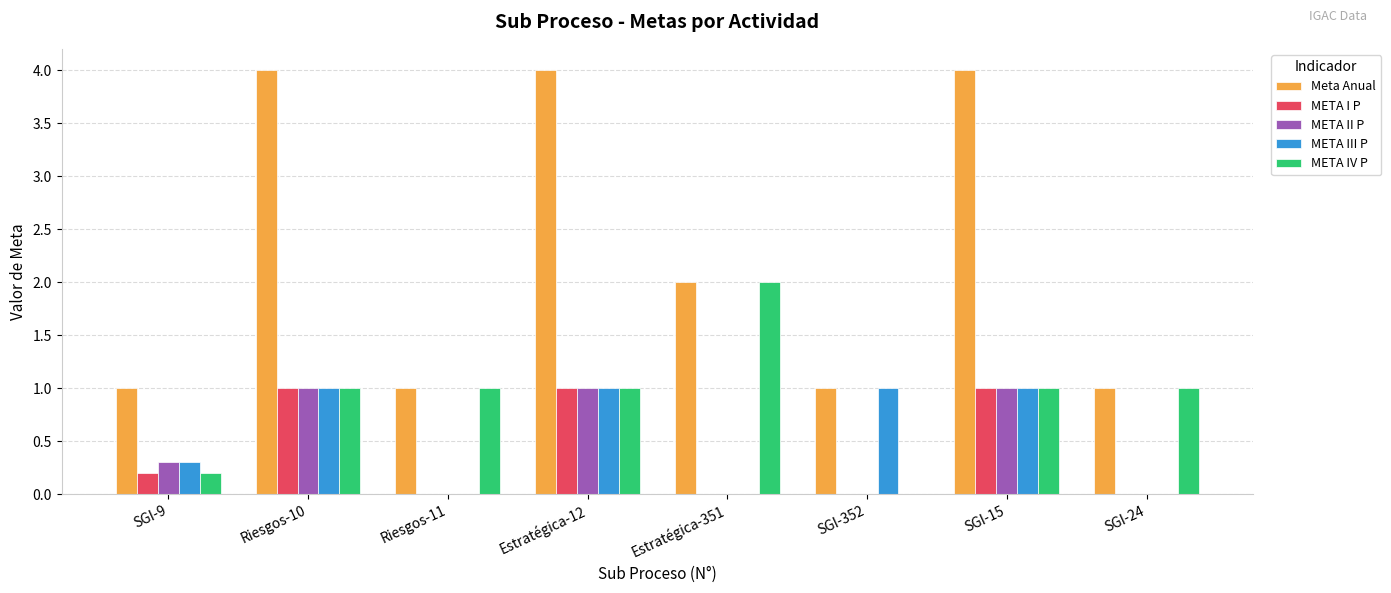

How many META I P values are between 0 and 1?

8